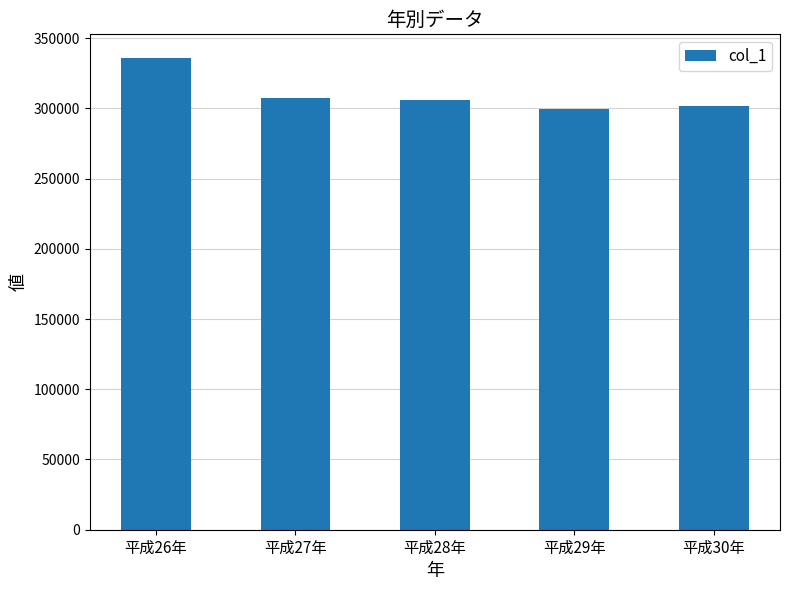

The chart shows a value of 299700 at 平成29年. True or false?

True